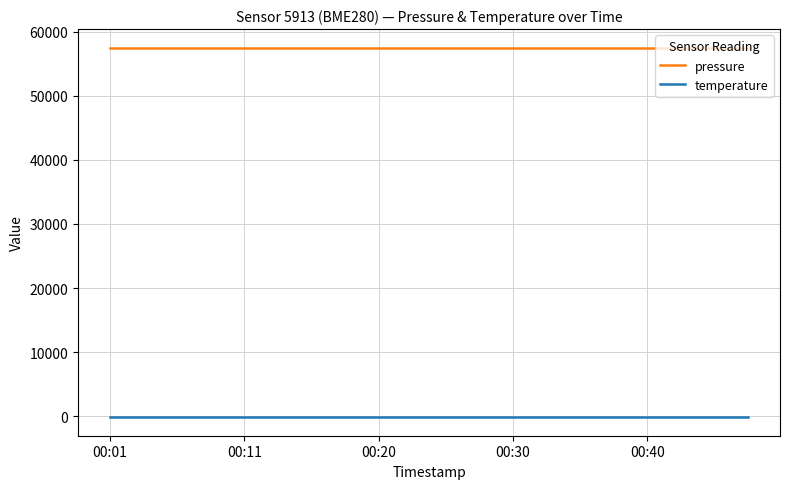

Rank the series by their average value, from lowest to highest.

temperature, pressure